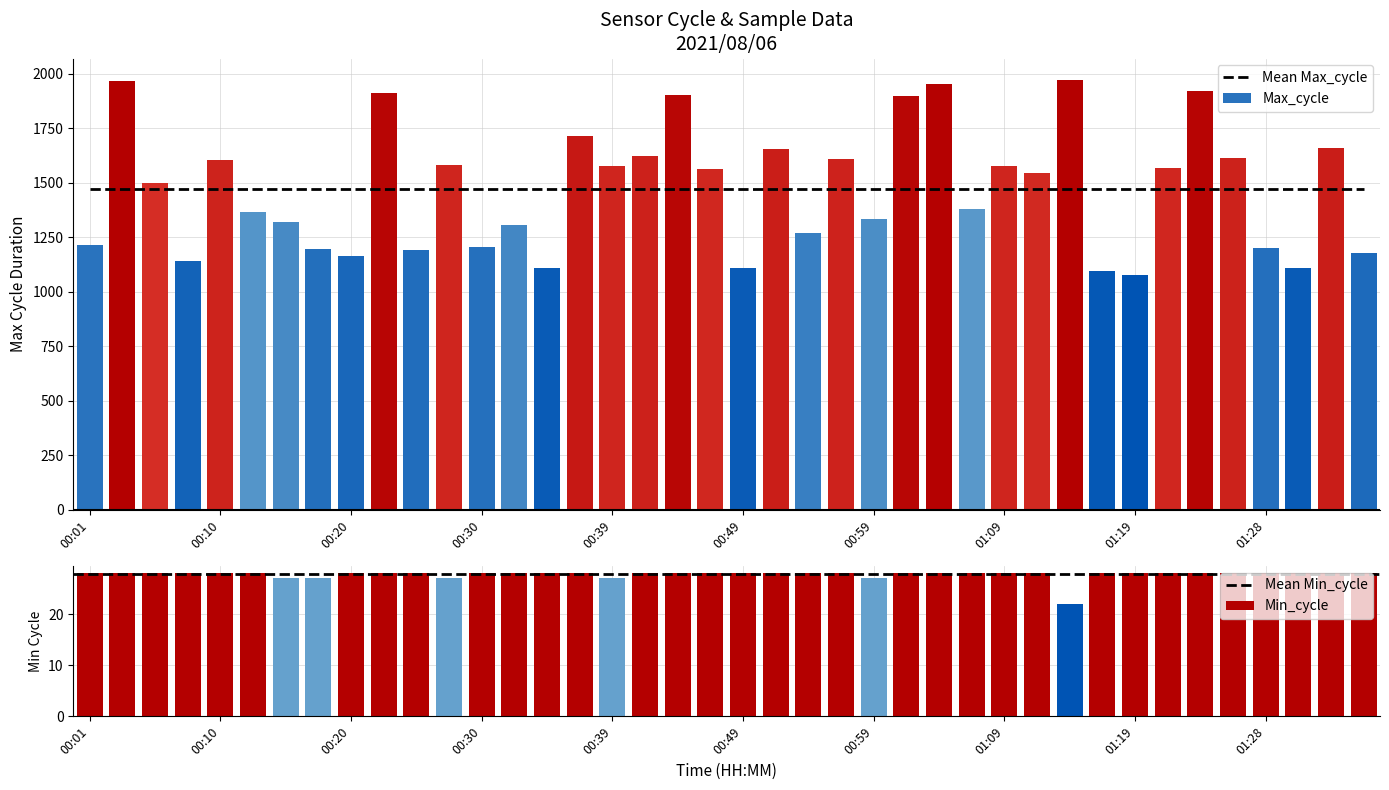

Reading left to right, list all the values displayed in this chart.

Max_cycle: 1216	1968	1497	1143	1602	1366	1319	1197	1162	1913	1190	1580	1204	1307	1108	1713	1577	1624	1901	1563	1111	1653	1268	1609	1335	1900	1955	1380	1576	1544	1971	1096	1076	1568	1922	1615	1200	1108	1660	1178
Min_cycle: 28	28	28	28	28	28	27	27	28	28	28	27	28	28	28	28	27	28	28	28	28	28	28	28	27	28	28	28	28	28	22	28	28	28	28	28	28	28	28	28